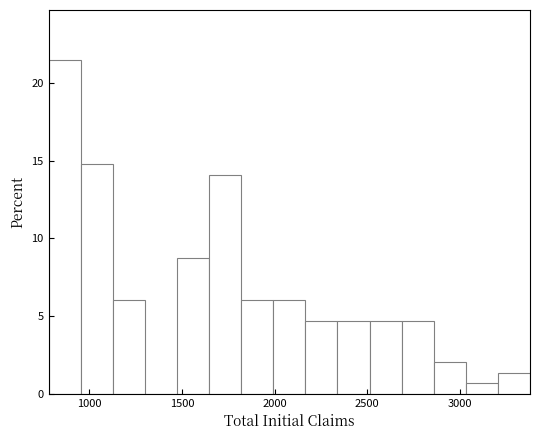

Around what value on the x-axis is the tallest bar? Give the approximate position of its centre, as read against the axis.

850